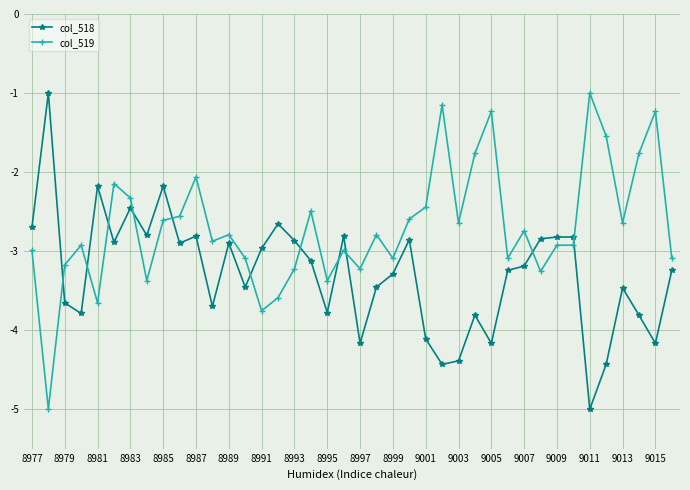

How many data points in col_518 are less than -3?

22